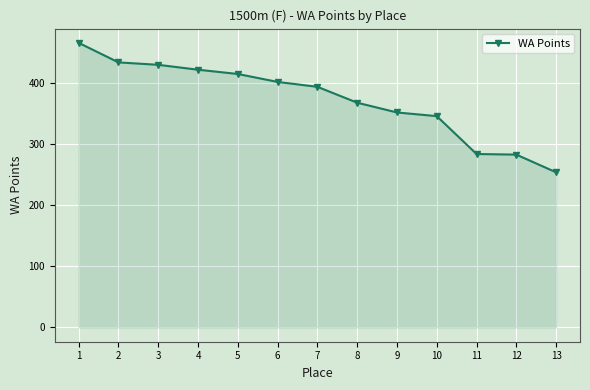

What is the greatest value displayed?

466